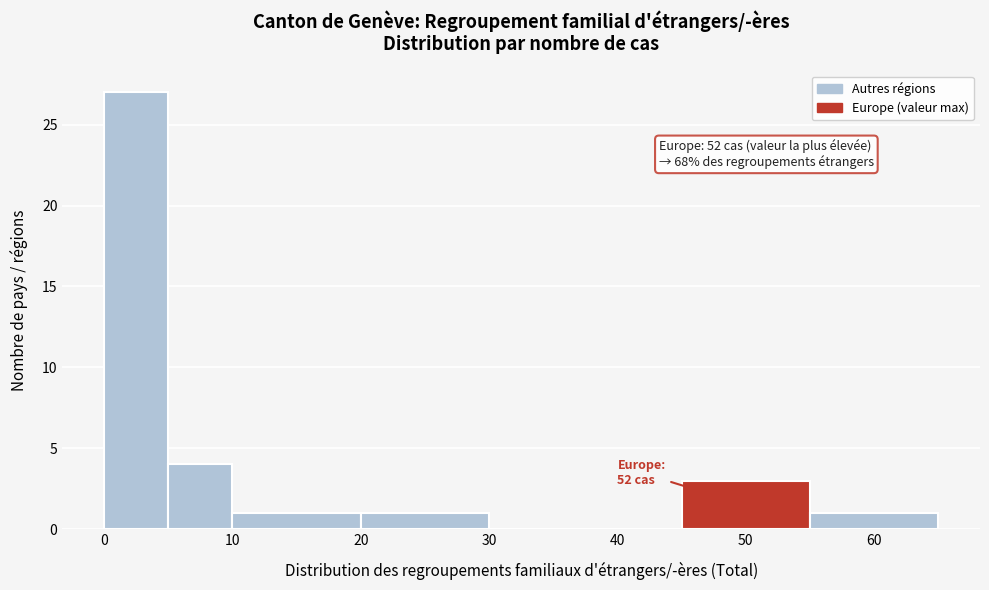

Which range on the x-axis has the tallest bar?

0 to 5